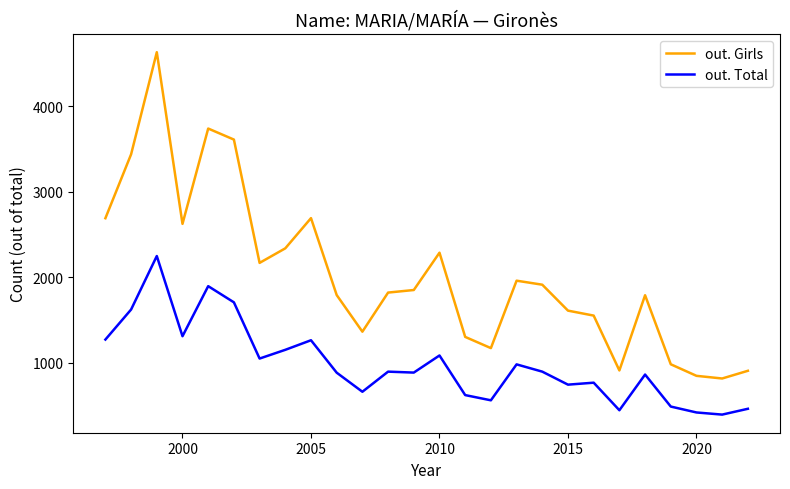

True or false: out. Girls and out. Total cross at least once.

False